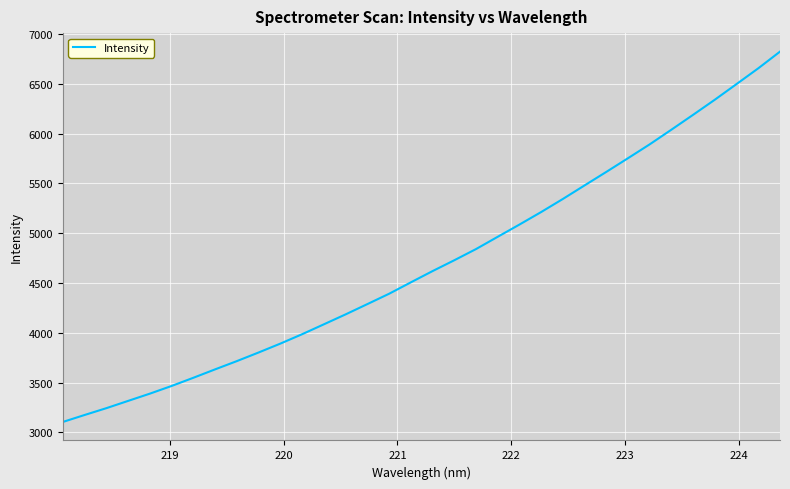

What is the average value?

4700.2